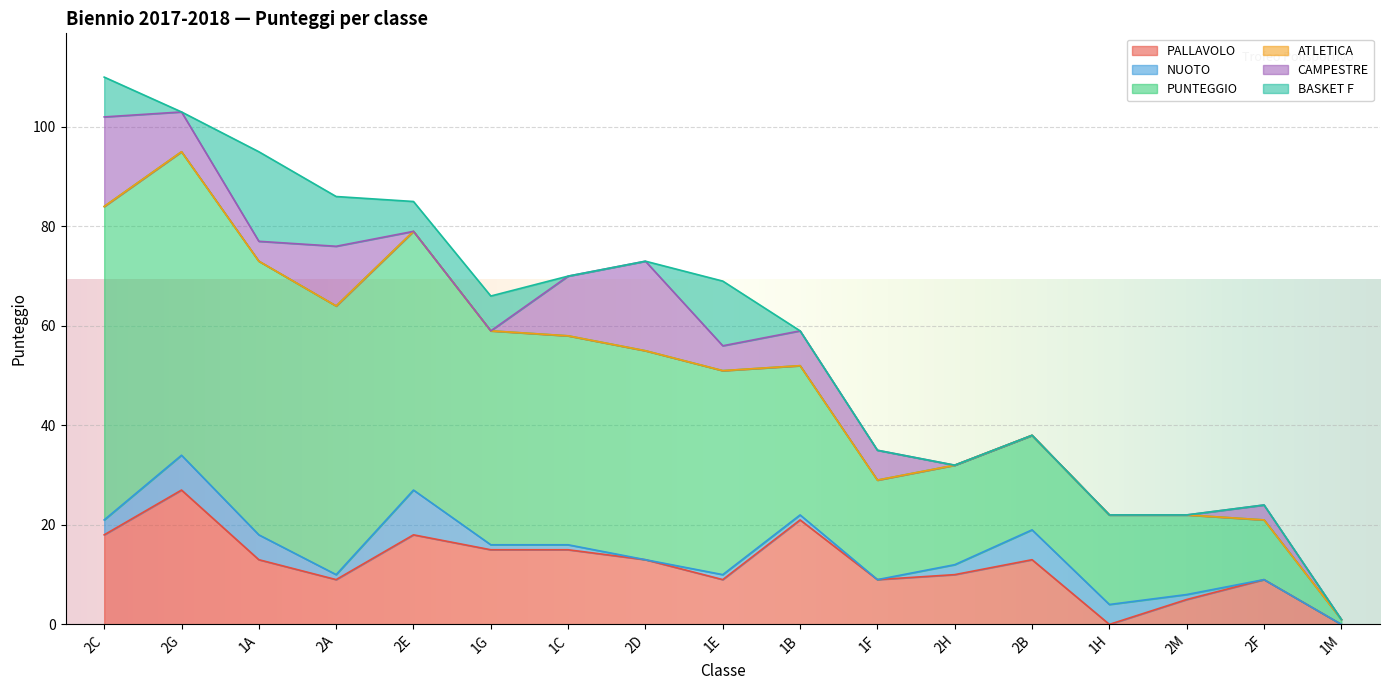

What is the difference between the BASKET F values at 1C and 1G?

7